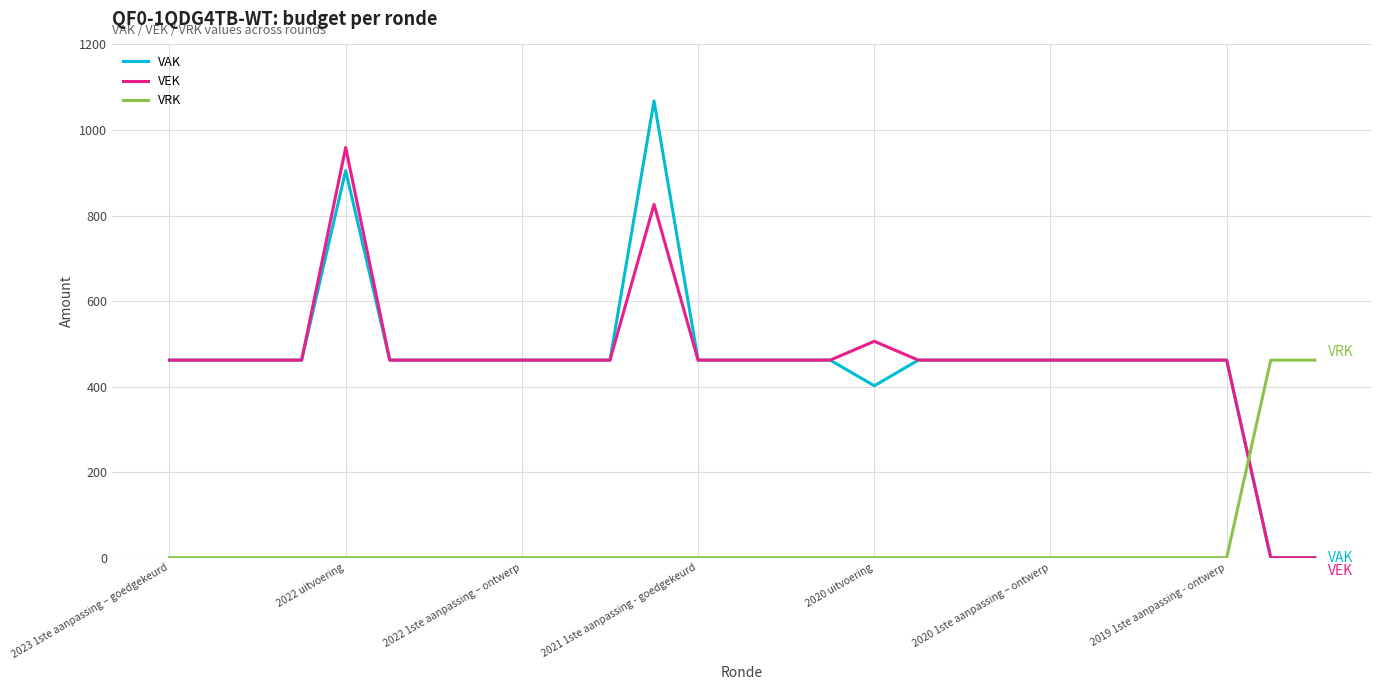

Which series has the largest range (max minus min)?

VAK